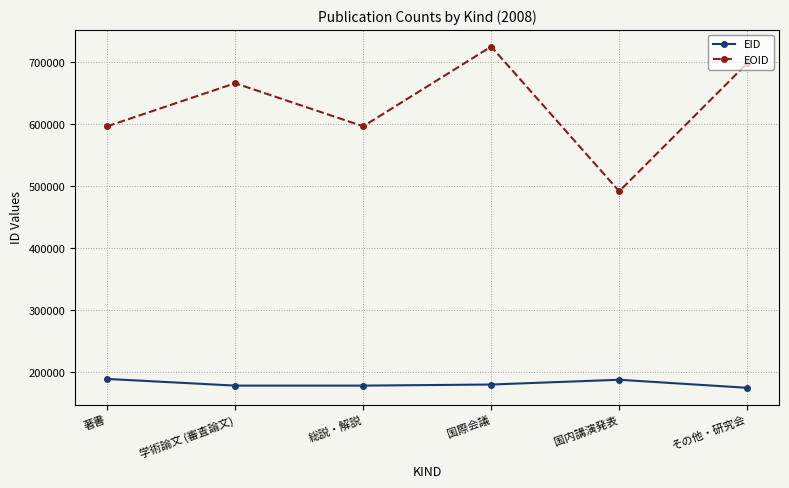

What is the label of the 2nd point from the right?

国内講演発表